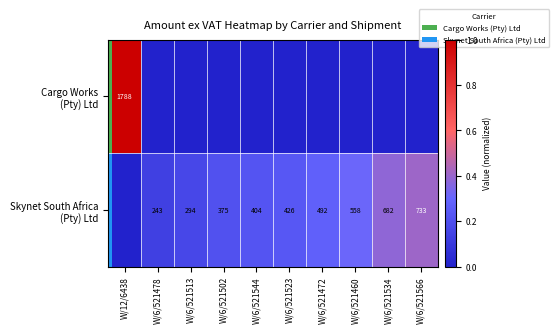

Rank the series at W/6/521460 from highest to lowest value.

Skynet South Africa (Pty) Ltd, Cargo Works (Pty) Ltd